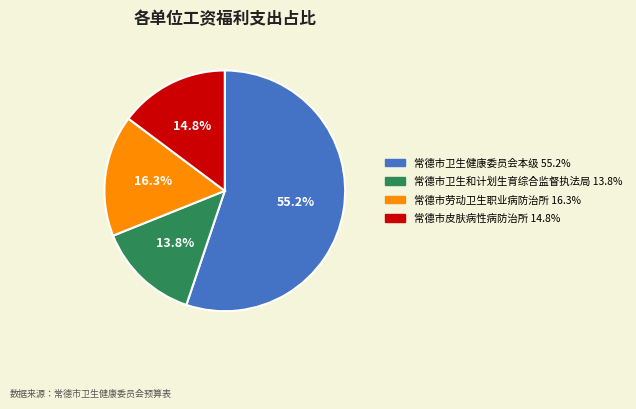

Combined, do 常德市卫生健康委员会本级 and 常德市卫生和计划生育综合监督执法局 account for over 50%?

Yes